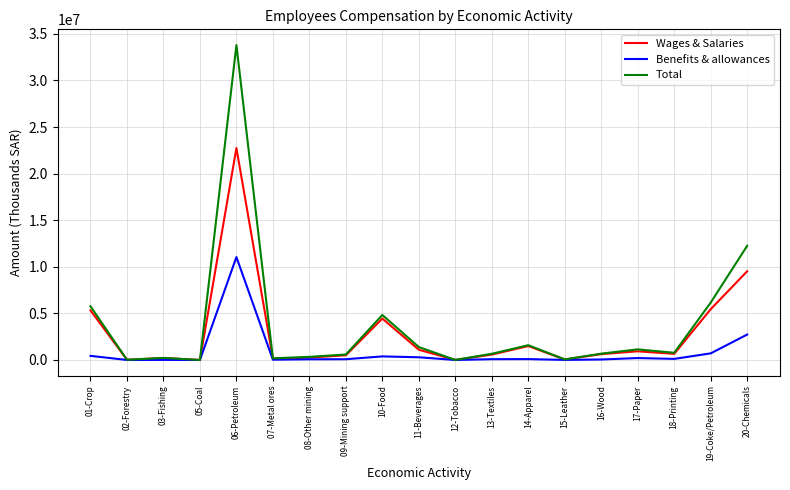

Between 15-Leather and 20-Chemicals, which series saw the biggest shift?

Total